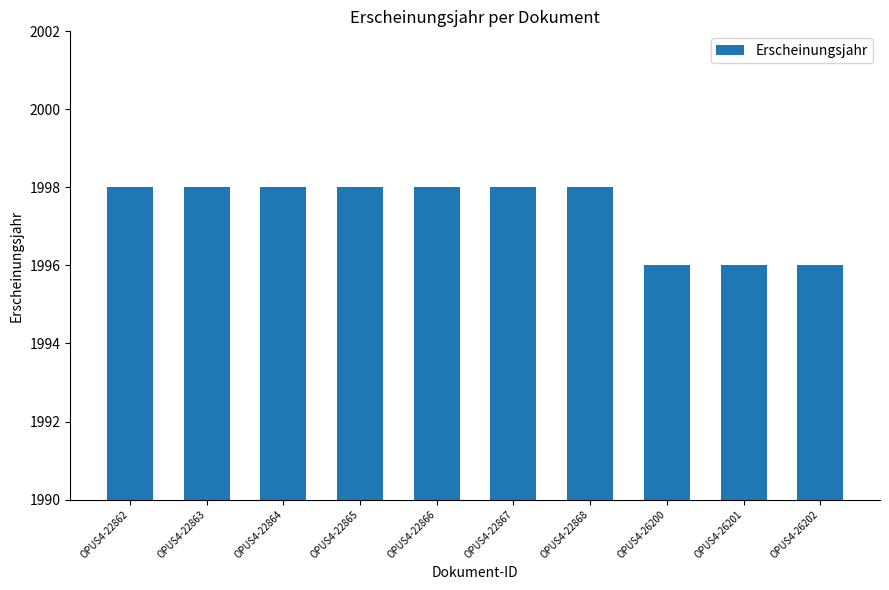

What is the sum of all values?

19974